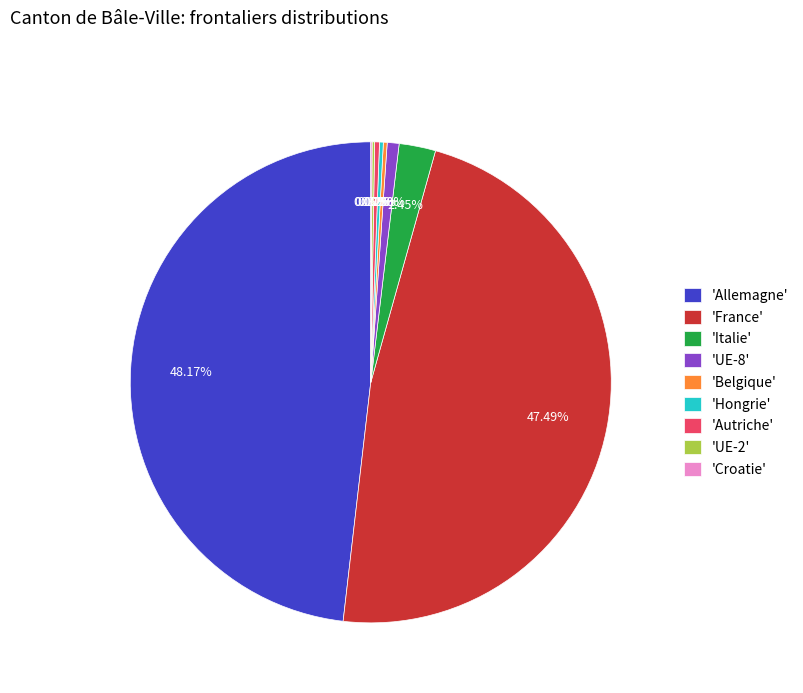

Which has a higher value, 'France' or 'Autriche'?

'France'